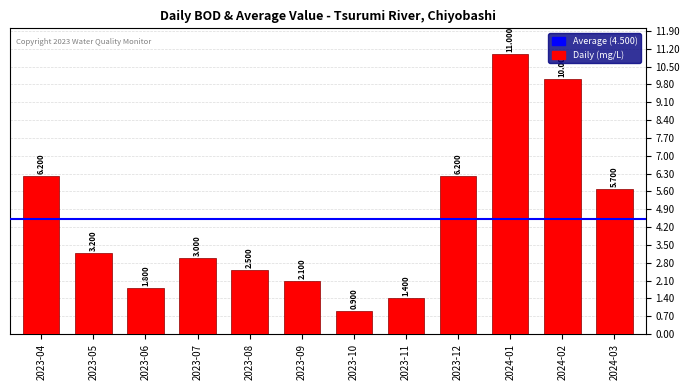

List the labels in order of value, smallest first.

2023-10, 2023-11, 2023-06, 2023-09, 2023-08, 2023-07, 2023-05, 2024-03, 2023-04, 2023-12, 2024-02, 2024-01